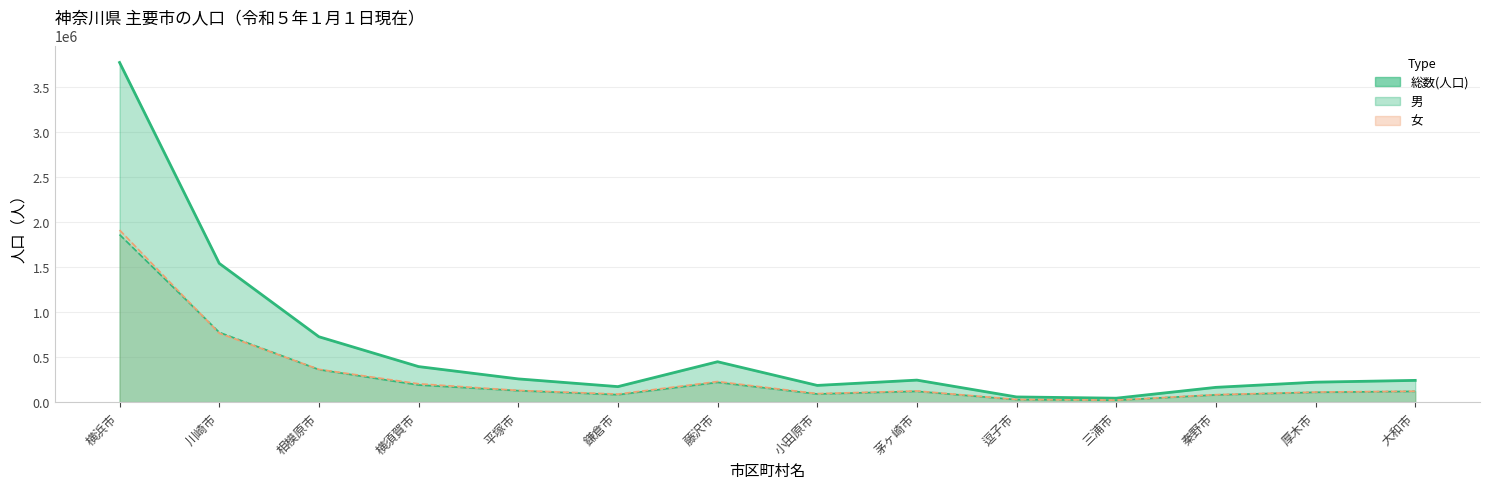

What is the difference between the second highest and second lowest values in the 男 series?

746854